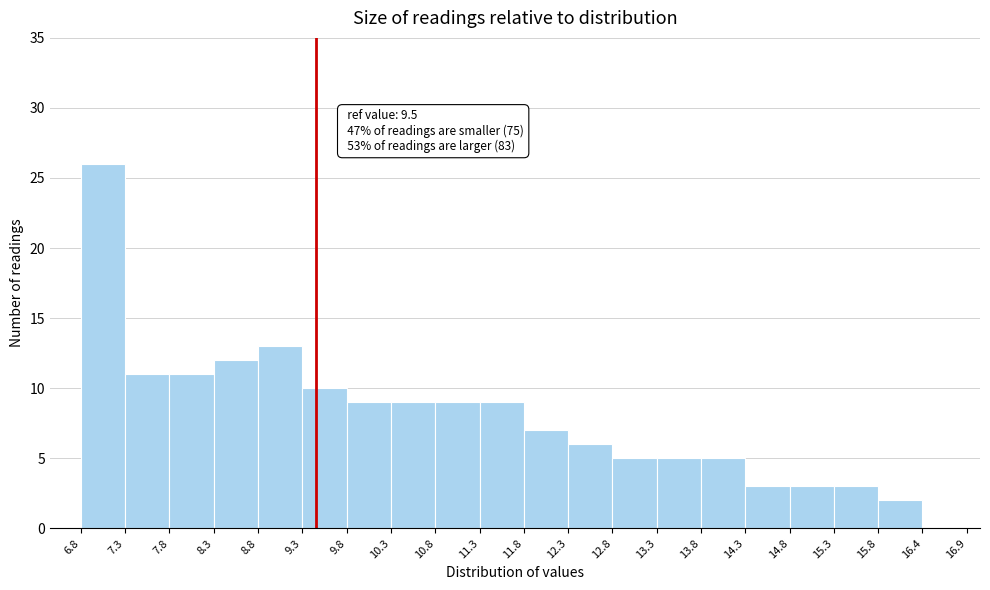

Which range on the x-axis has the tallest bar?

6.8 to 7.3